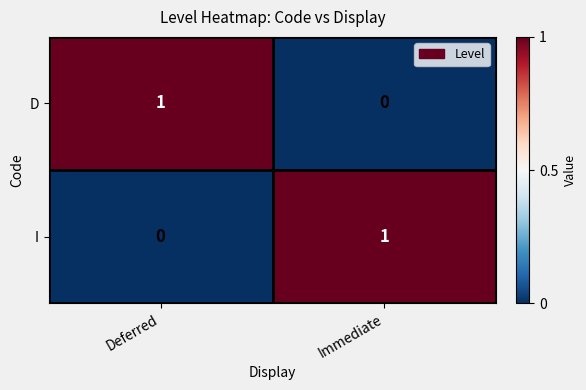

Is the value of D at Deferred greater than the value of I at Deferred?

Yes